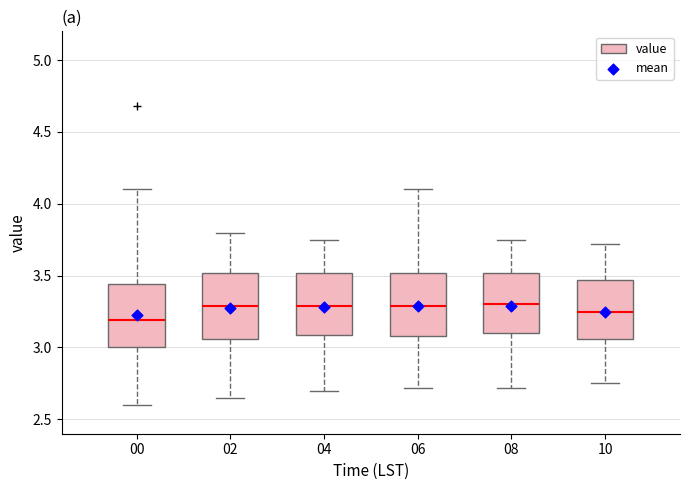

Reading left to right, read every box against the y-axis: the position of its median line, the range the box covers, and the ends of its whiskers. The values are not printed on the chart, so give them approximately, as read against the axis.

00: median 3.20, box 3.00 to 3.45, whiskers 2.60 to 4.10
02: median 3.30, box 3.05 to 3.50, whiskers 2.65 to 3.80
04: median 3.30, box 3.10 to 3.50, whiskers 2.70 to 3.75
06: median 3.30, box 3.10 to 3.50, whiskers 2.70 to 4.10
08: median 3.30, box 3.10 to 3.50, whiskers 2.70 to 3.75
10: median 3.25, box 3.05 to 3.45, whiskers 2.75 to 3.70